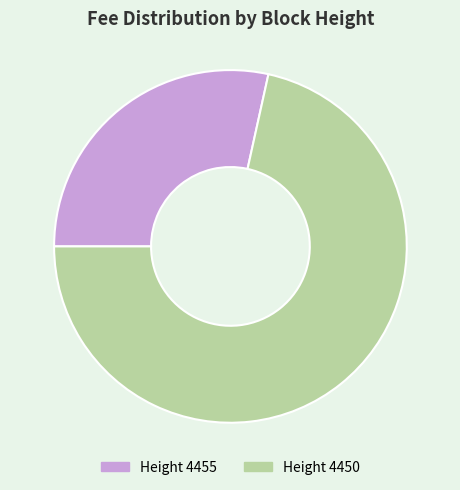

Is there any slice that represents more than half of the pie?

Yes